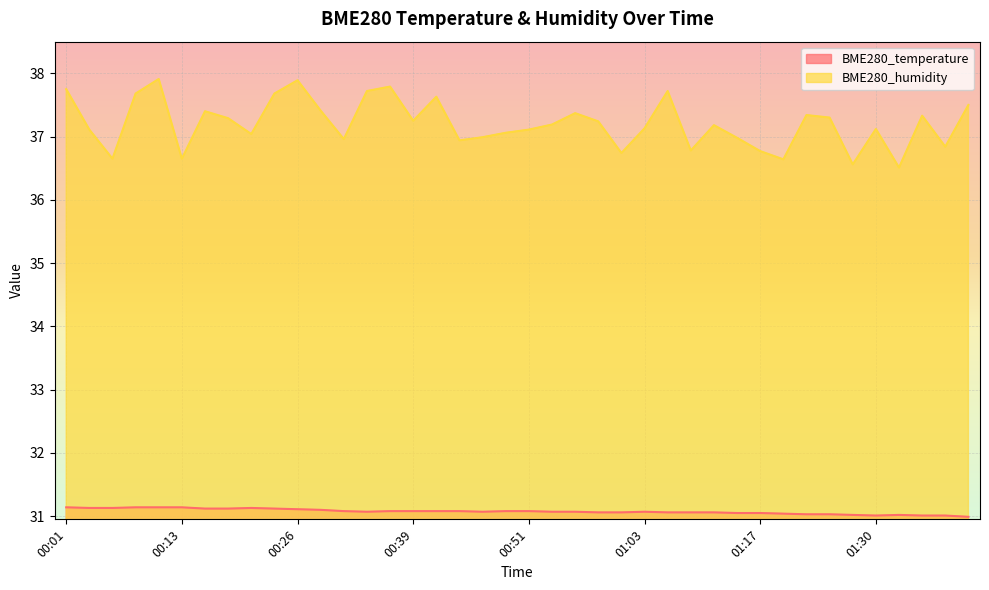

What is the average value of the BME280_temperature series?

31.1